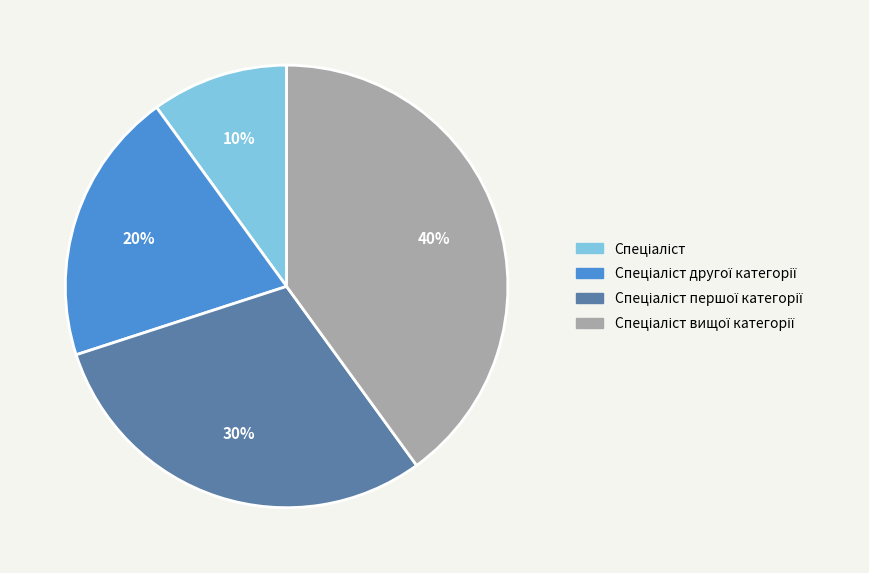

To the nearest percent, what is the average slice percentage?

25%